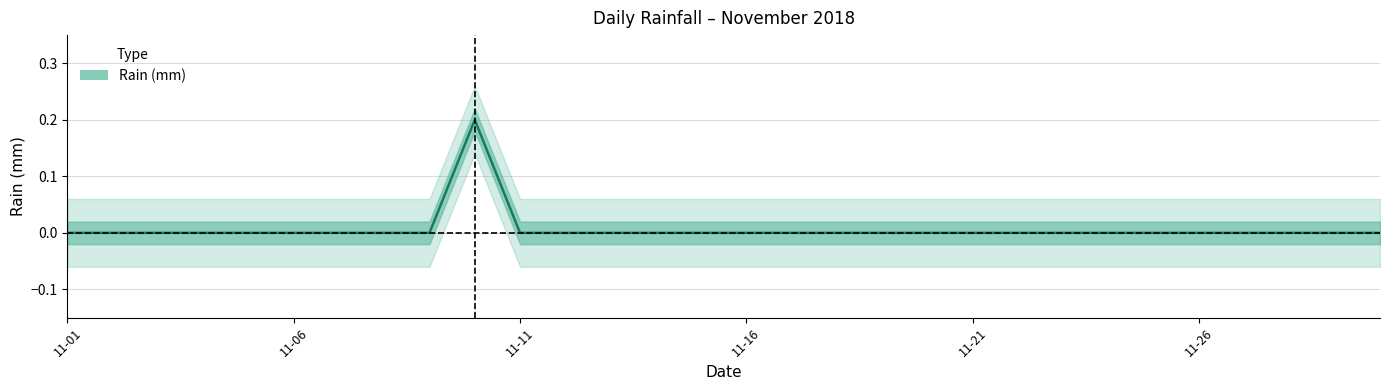

Rank the categories by value from highest to lowest.

2018-11-10, 2018-11-01, 2018-11-02, 2018-11-03, 2018-11-04, 2018-11-05, 2018-11-06, 2018-11-07, 2018-11-08, 2018-11-09, 2018-11-11, 2018-11-12, 2018-11-13, 2018-11-14, 2018-11-15, 2018-11-16, 2018-11-17, 2018-11-18, 2018-11-19, 2018-11-20, 2018-11-21, 2018-11-22, 2018-11-23, 2018-11-24, 2018-11-25, 2018-11-26, 2018-11-27, 2018-11-28, 2018-11-29, 2018-11-30